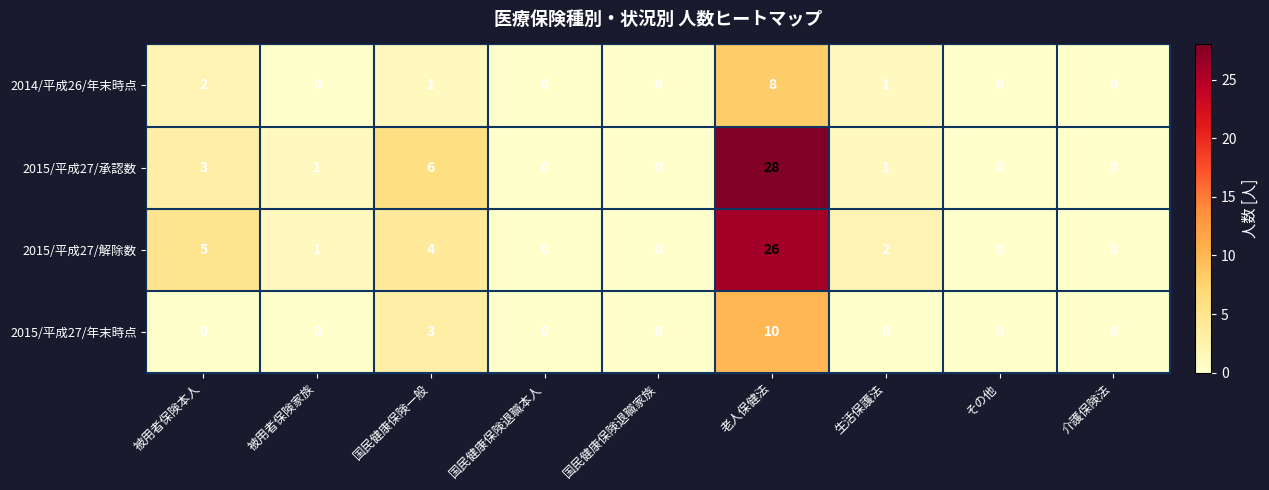

Which series has the largest range (max minus min)?

2015/平成27/承認数